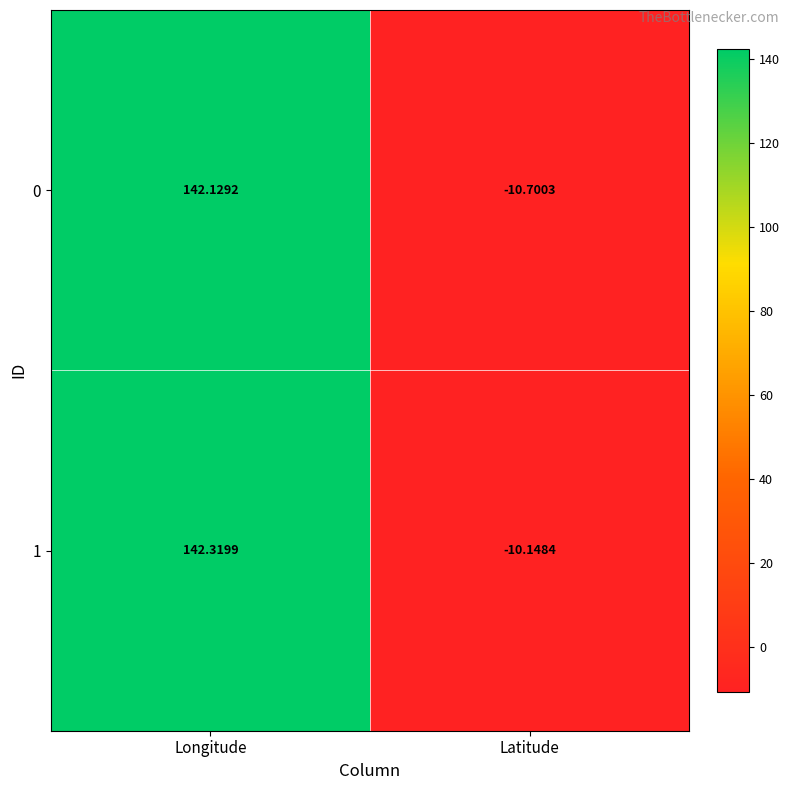

Where is 0 nearest to the value 65?

Latitude